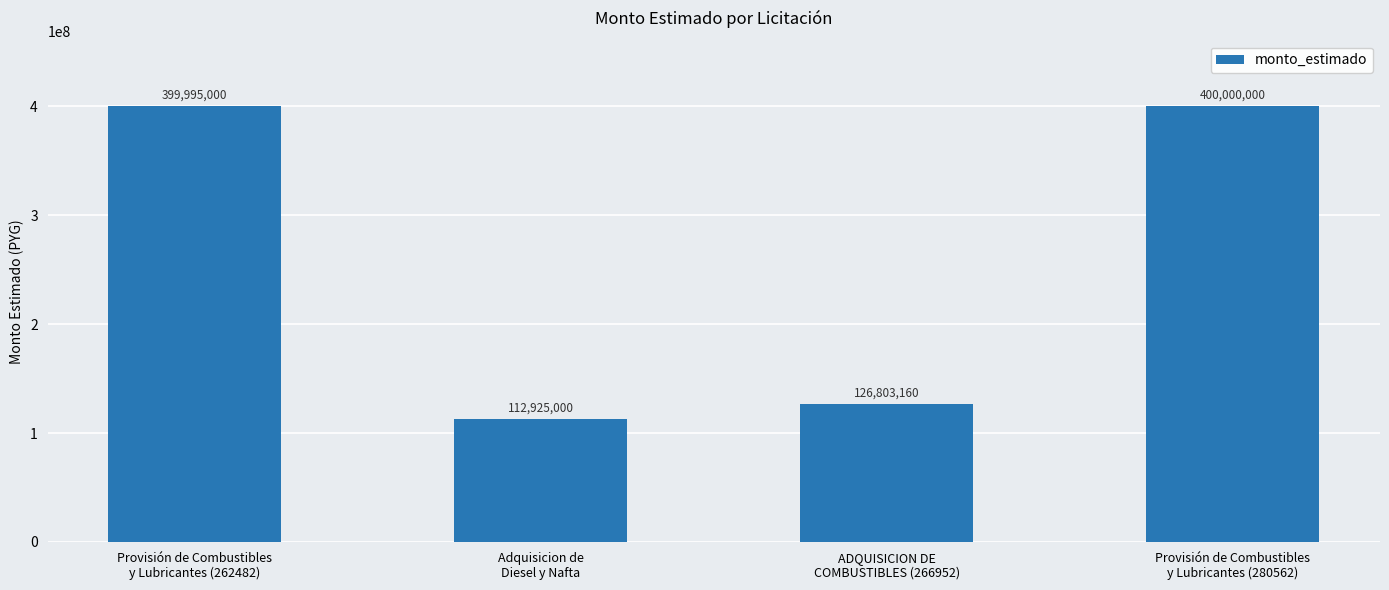

What is the value of the 1st bar from the left?

399995000